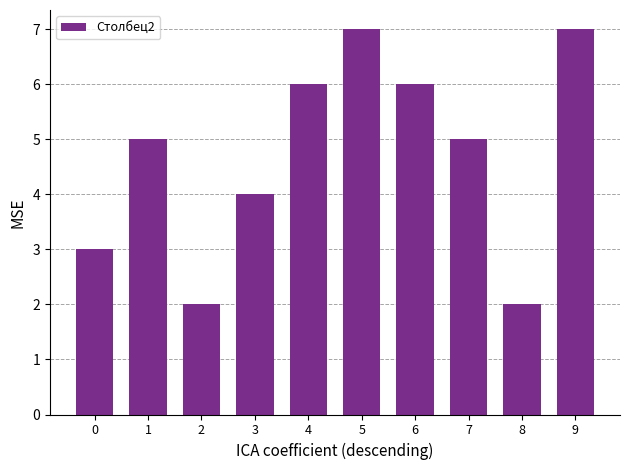

Approximately how many times larger is the value at 6 compared to 5?

0.9